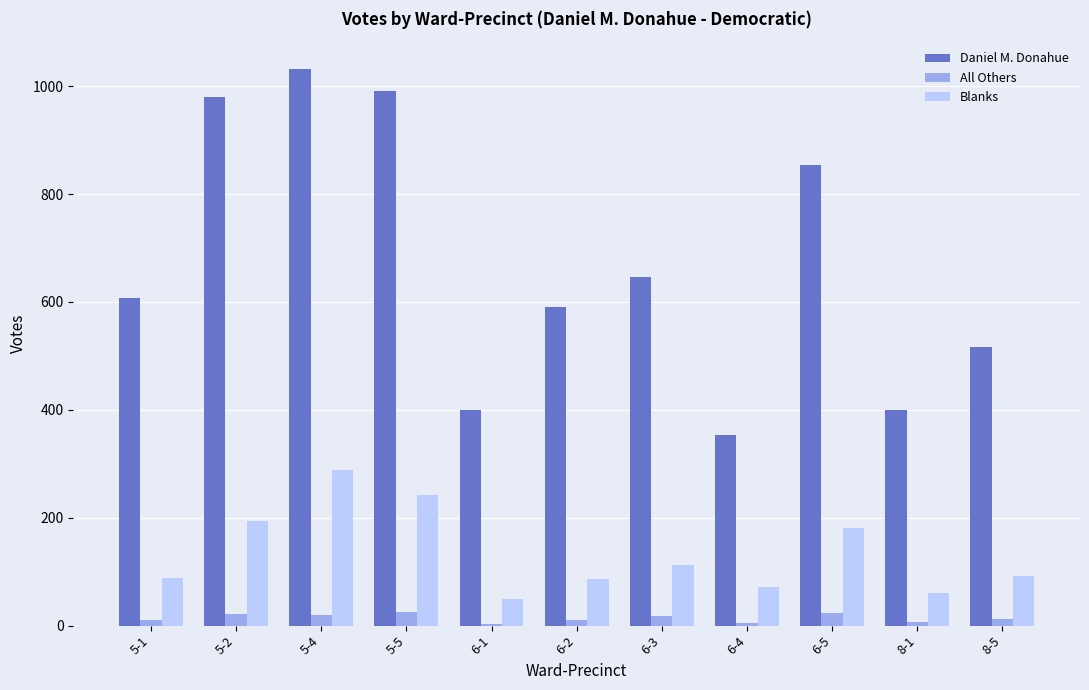

Which series has the largest total across all categories?

Daniel M. Donahue